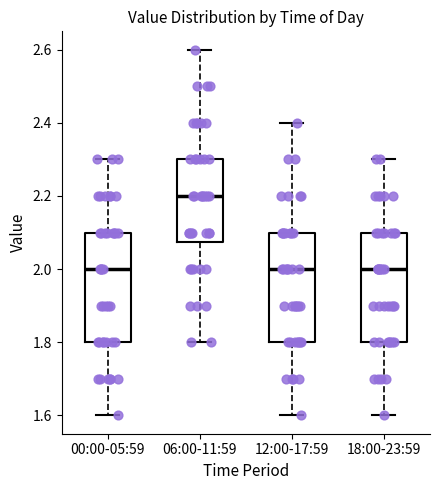

Reading left to right, transcribe this box plot: for each box, give where its median line is, the range the box spans, and where its two whiskers end, as read against the y-axis. The values are not printed on the chart, so give them approximately, as read against the axis.

00:00-05:59: median 2.00, box 1.80 to 2.10, whiskers 1.60 to 2.30
06:00-11:59: median 2.20, box 2.08 to 2.30, whiskers 1.80 to 2.60
12:00-17:59: median 2.00, box 1.80 to 2.10, whiskers 1.60 to 2.40
18:00-23:59: median 2.00, box 1.80 to 2.10, whiskers 1.60 to 2.30